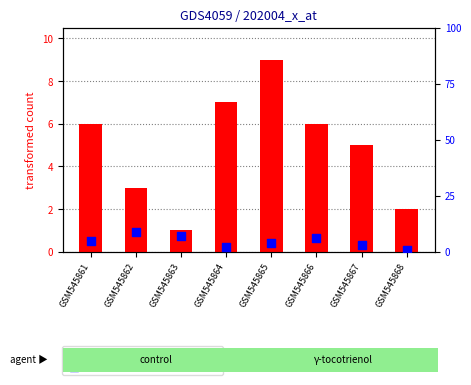

What are all the series names shown in the legend?

transformed count, percentile rank within the sample